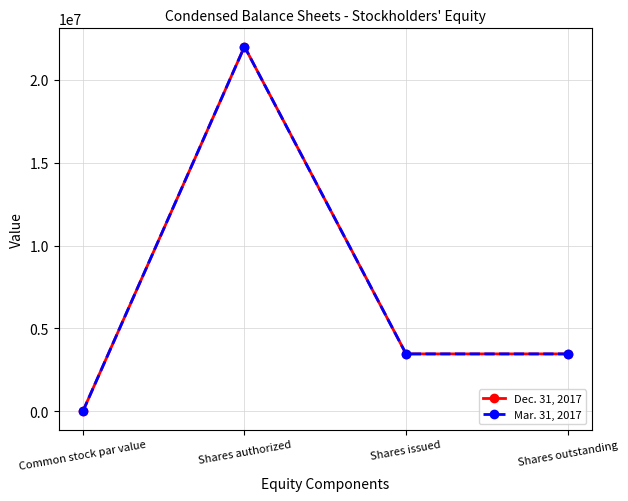

At which category is the sum across all series the highest?

Shares authorized